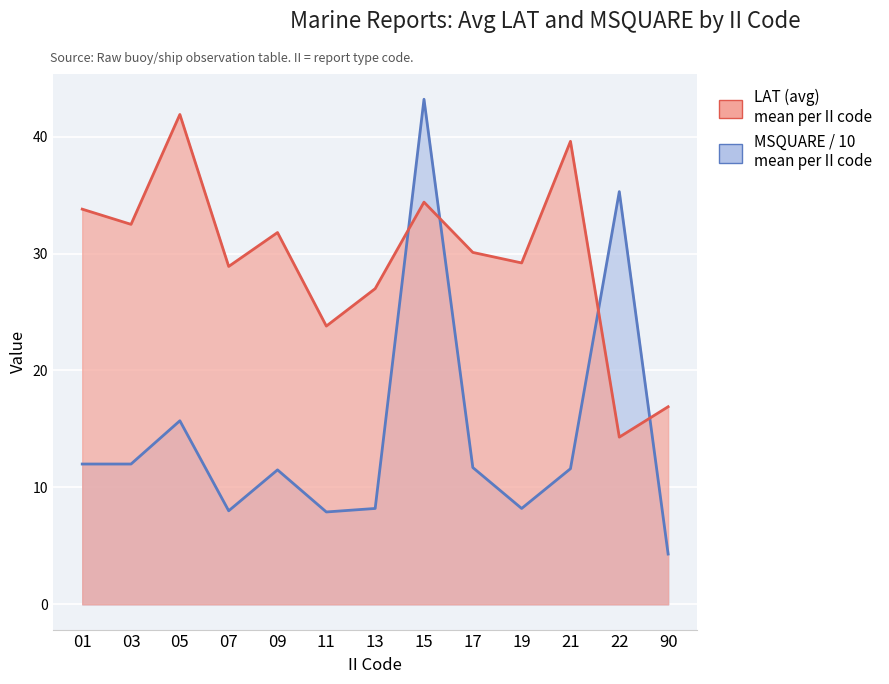

What is the sum of all LAT (avg) values?

384.2